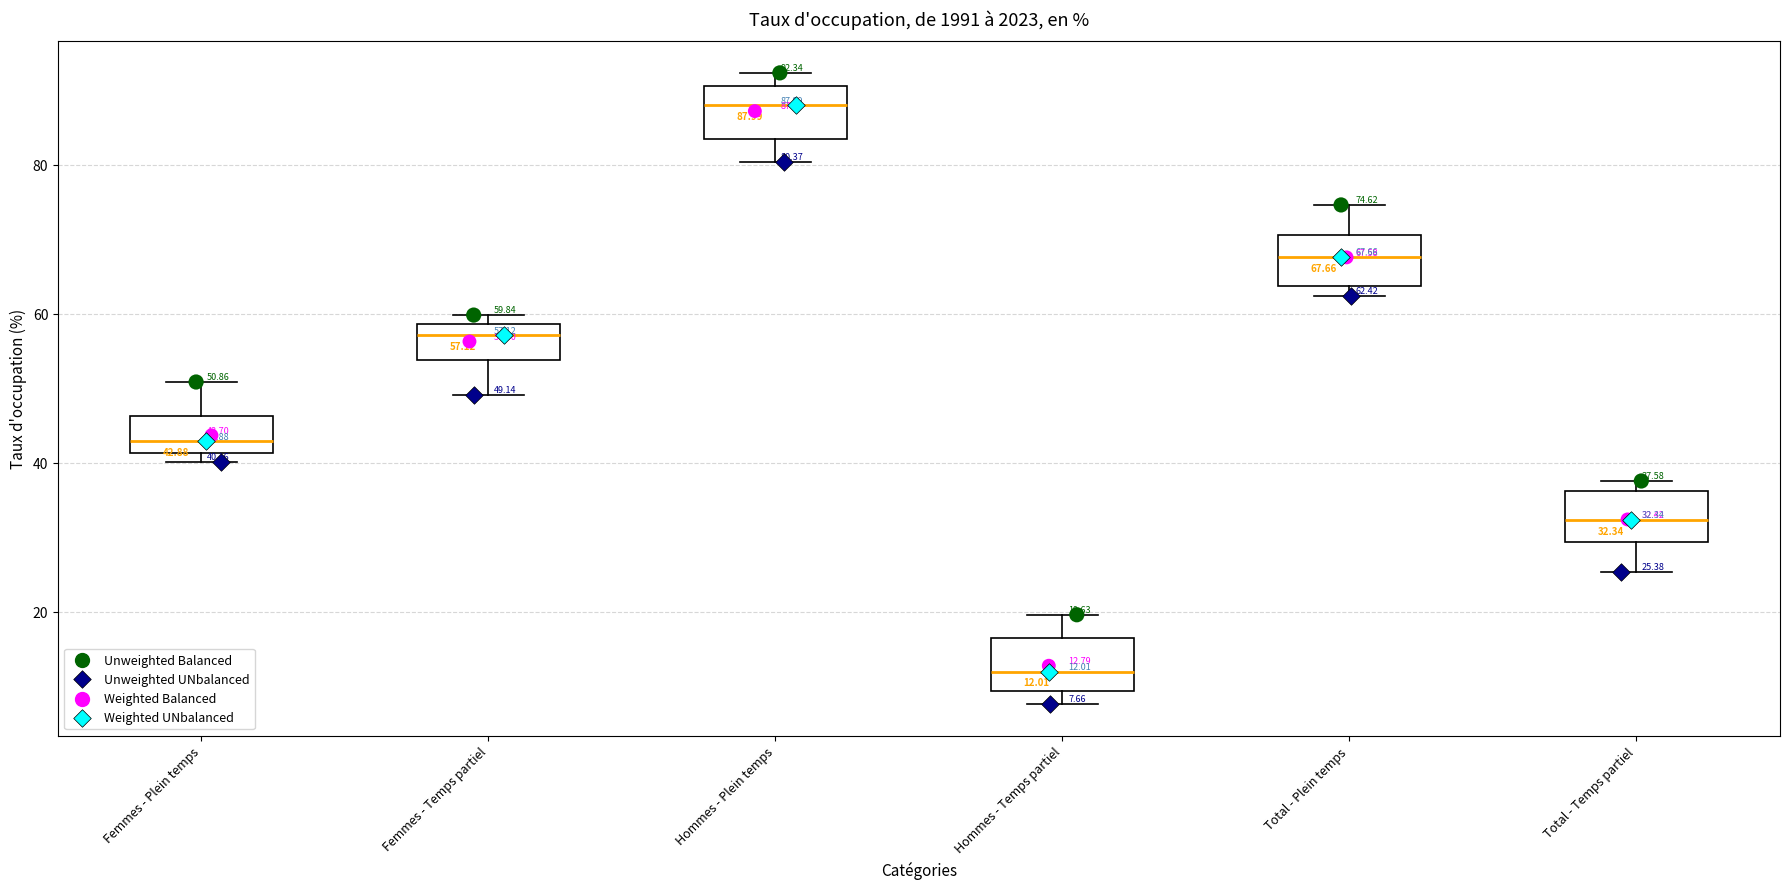

Which box has the highest median line?

Hommes - Plein temps